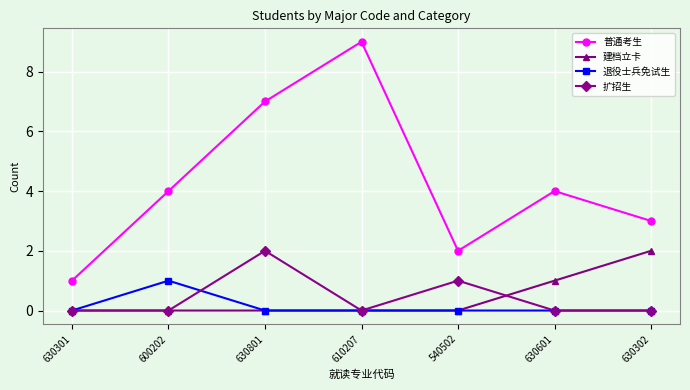

Does the chart have visible grid lines?

Yes